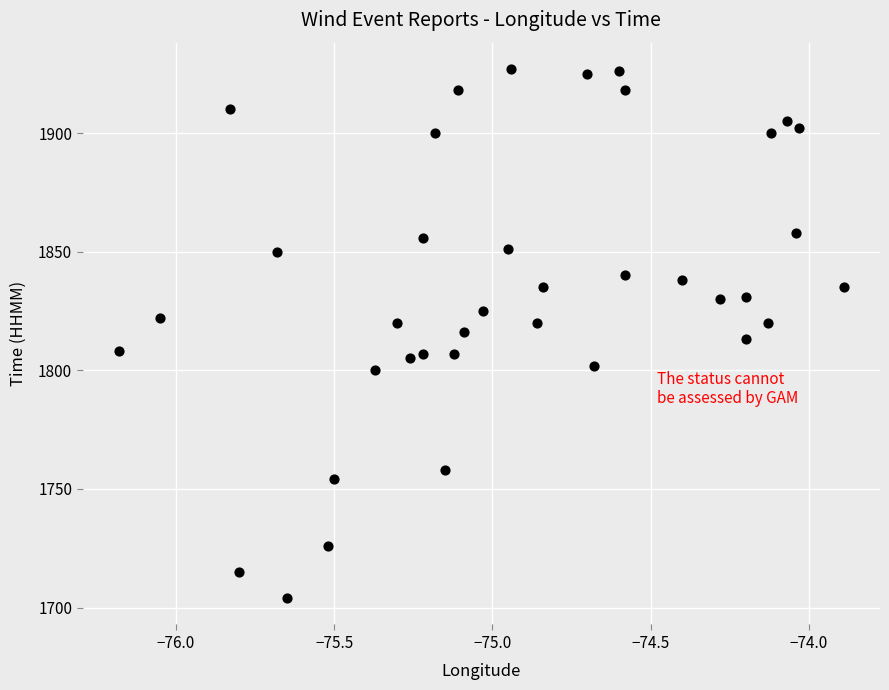

What is the range of Y values (max minus min)?

223